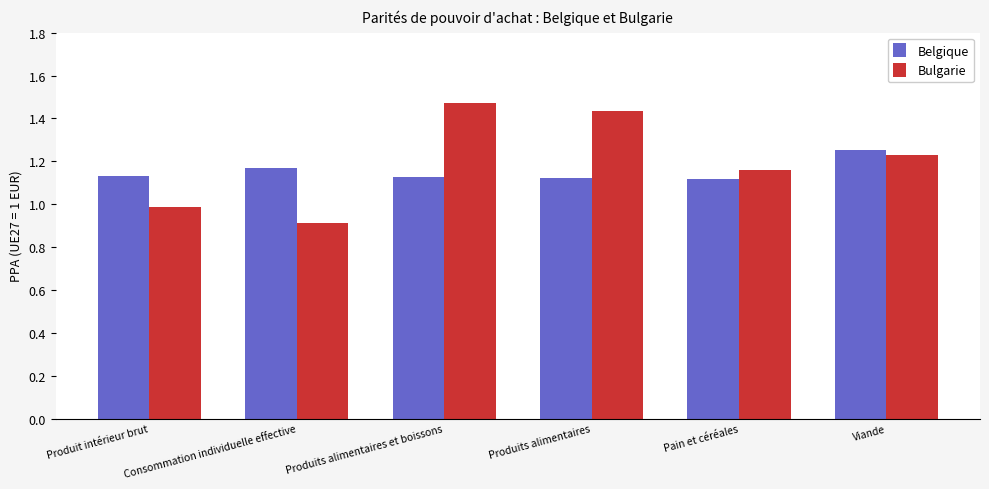

Are the bars horizontal?

No